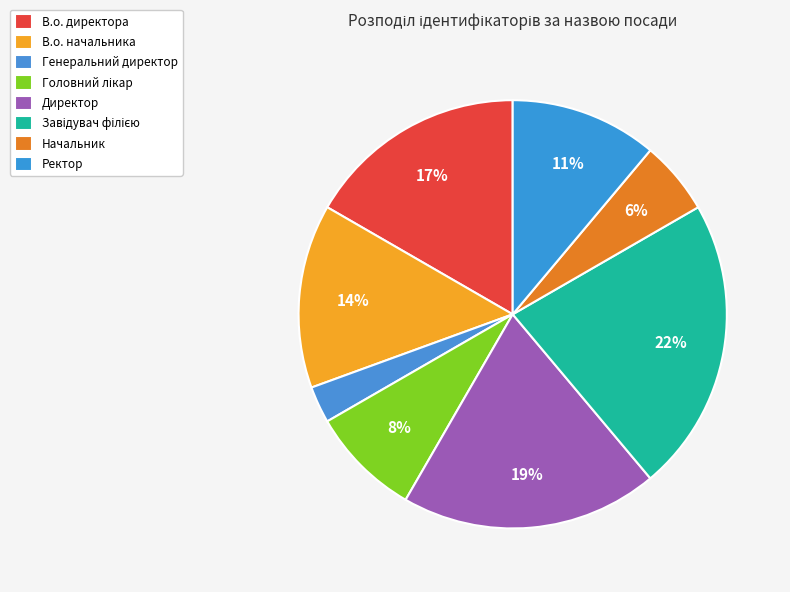

What is the change in value from Головний лікар to Завідувач філією?

+5